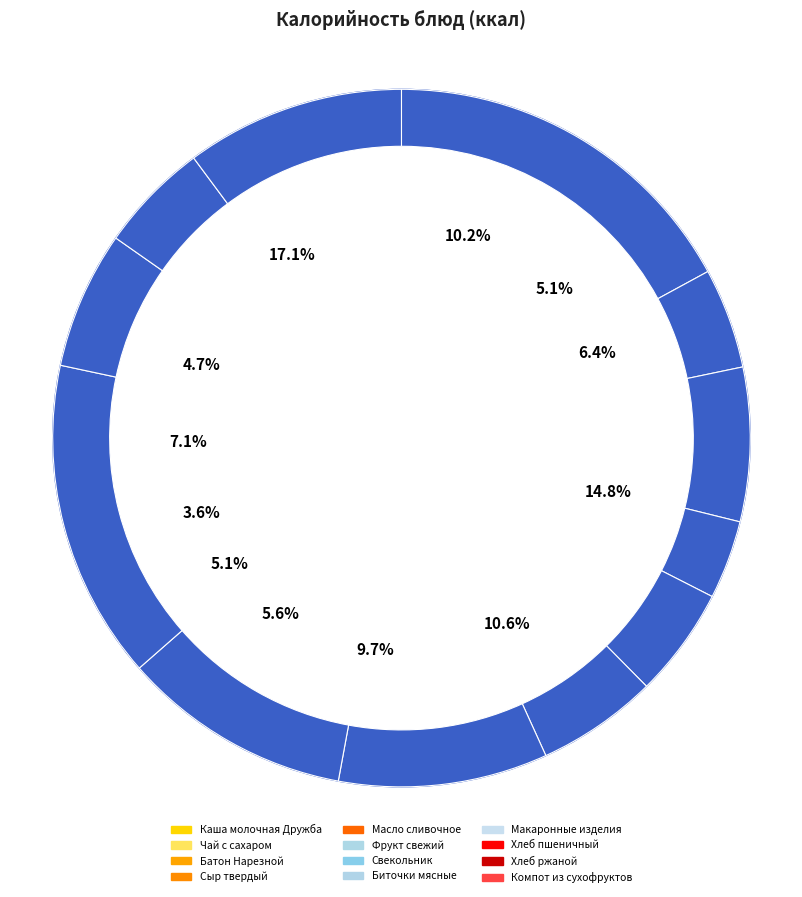

Which slice is the smallest?

Сыр твердый